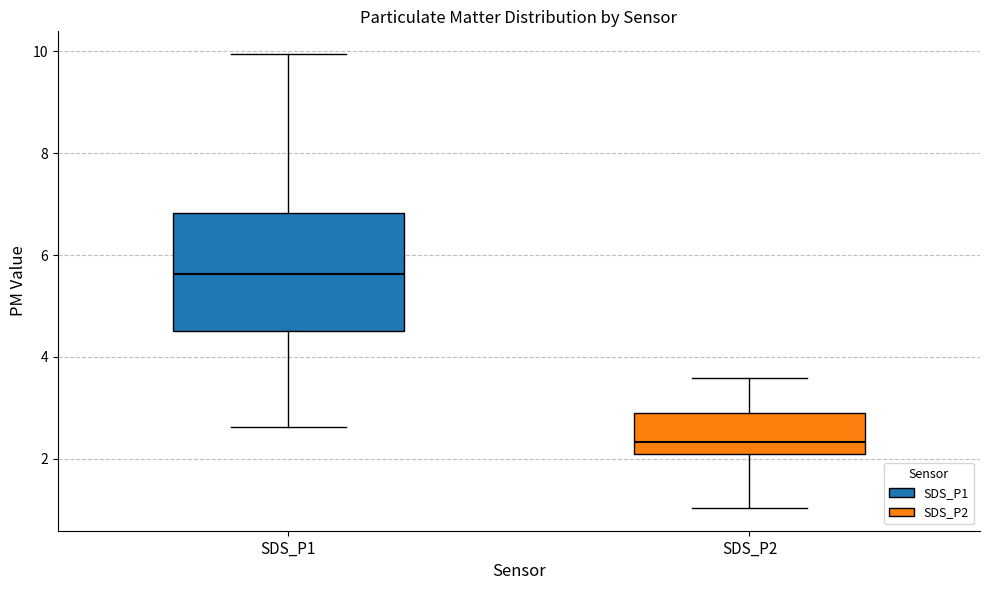

Reading left to right, transcribe this box plot: for each box, give where its median line is, the range the box spans, and where its two whiskers end, as read against the y-axis. The values are not printed on the chart, so give them approximately, as read against the axis.

SDS_P1: median 5.6, box 4.6 to 6.8, whiskers 2.6 to 10.0
SDS_P2: median 2.4, box 2.0 to 3.0, whiskers 1.0 to 3.6